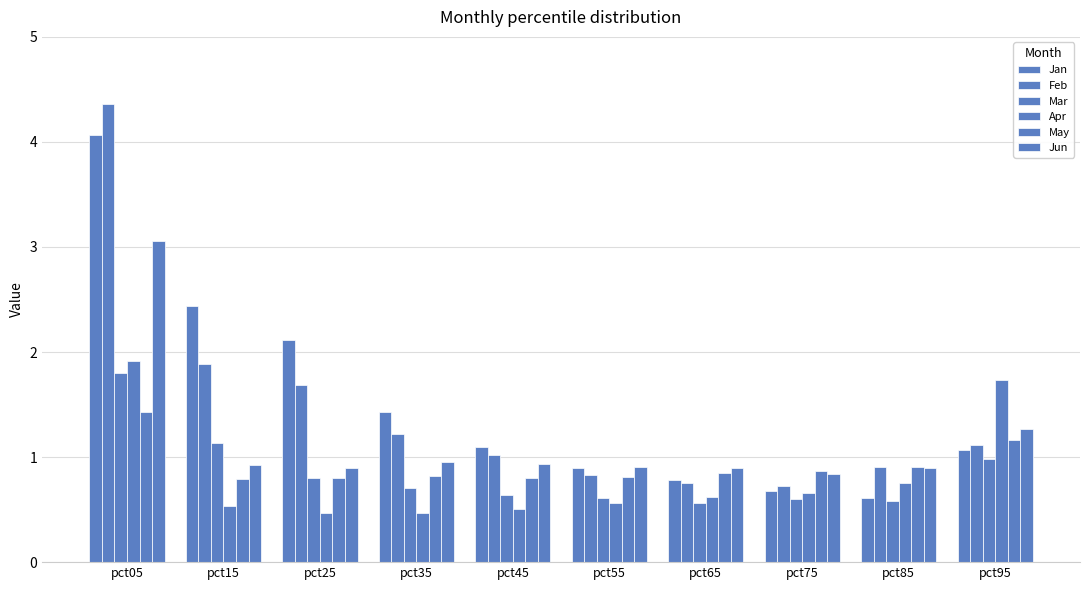

Which series has the largest total across all categories?

Jan